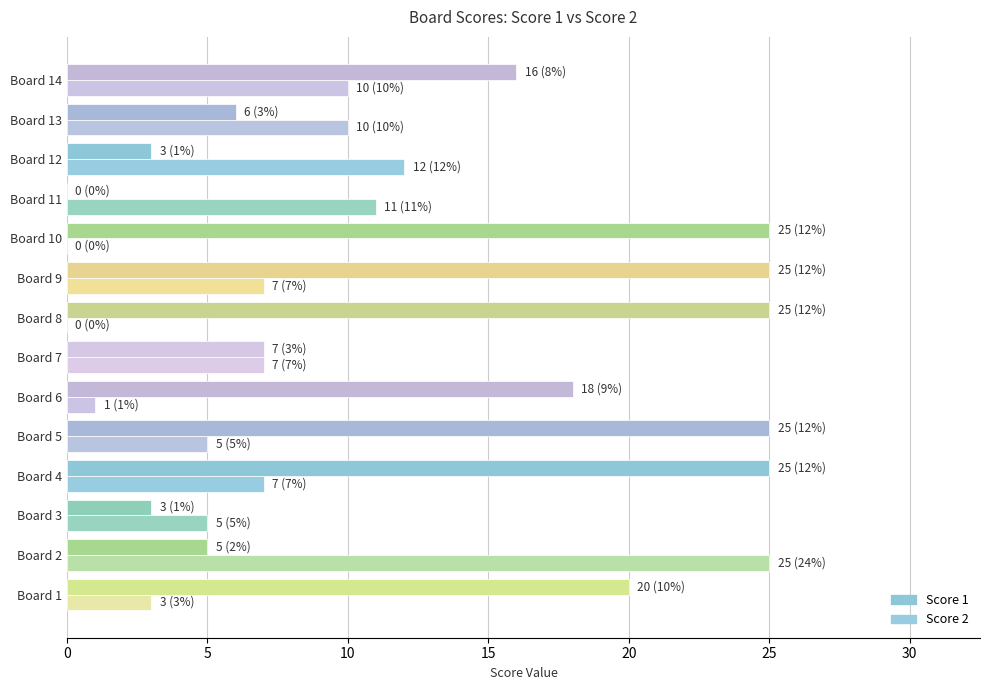

How many data points does each series have?

14